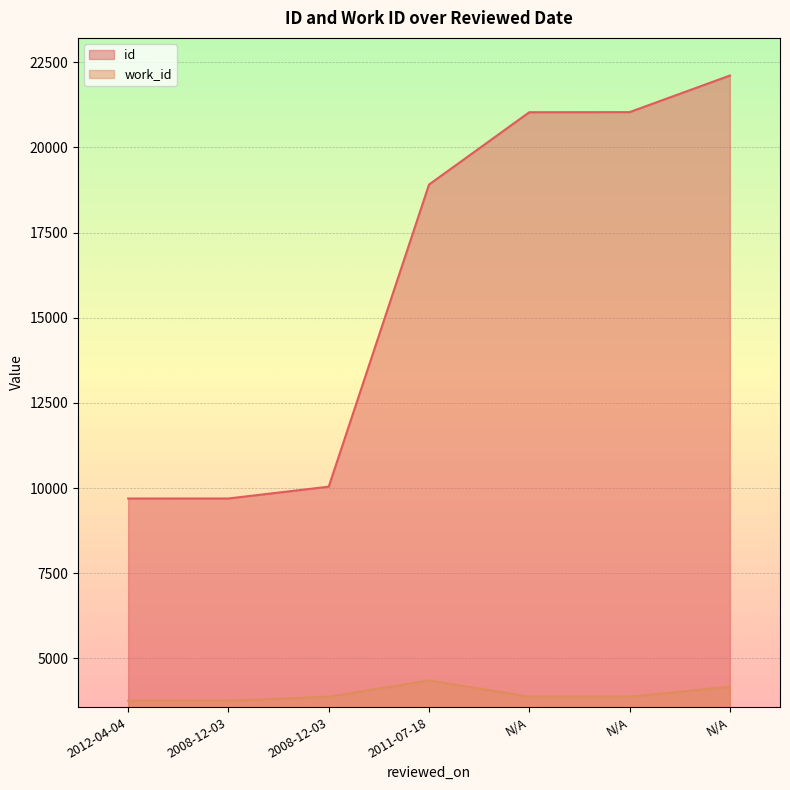

True or false: id and work_id intersect in this chart.

False